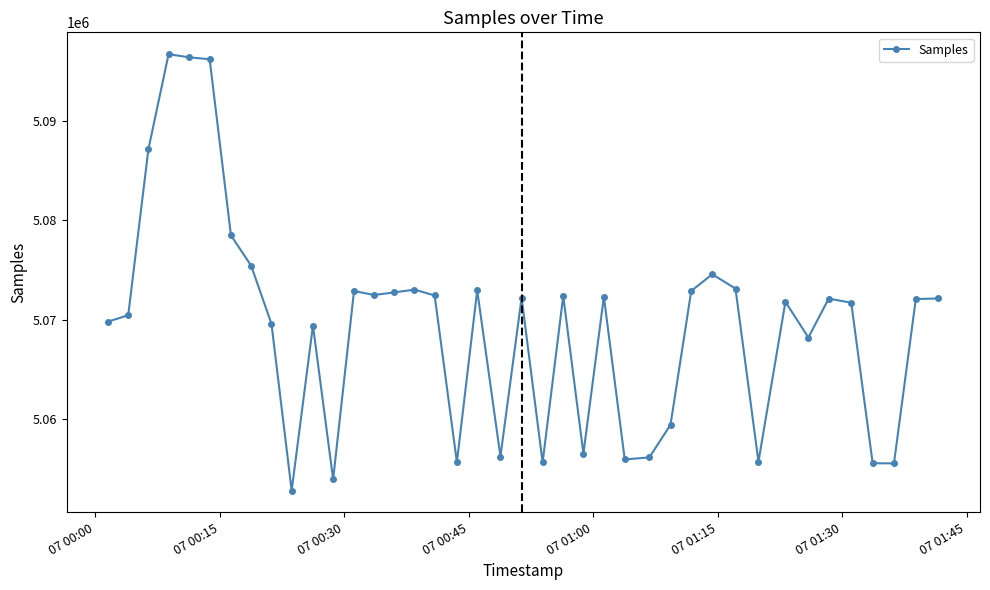

Count the number of categories in the chart.

40